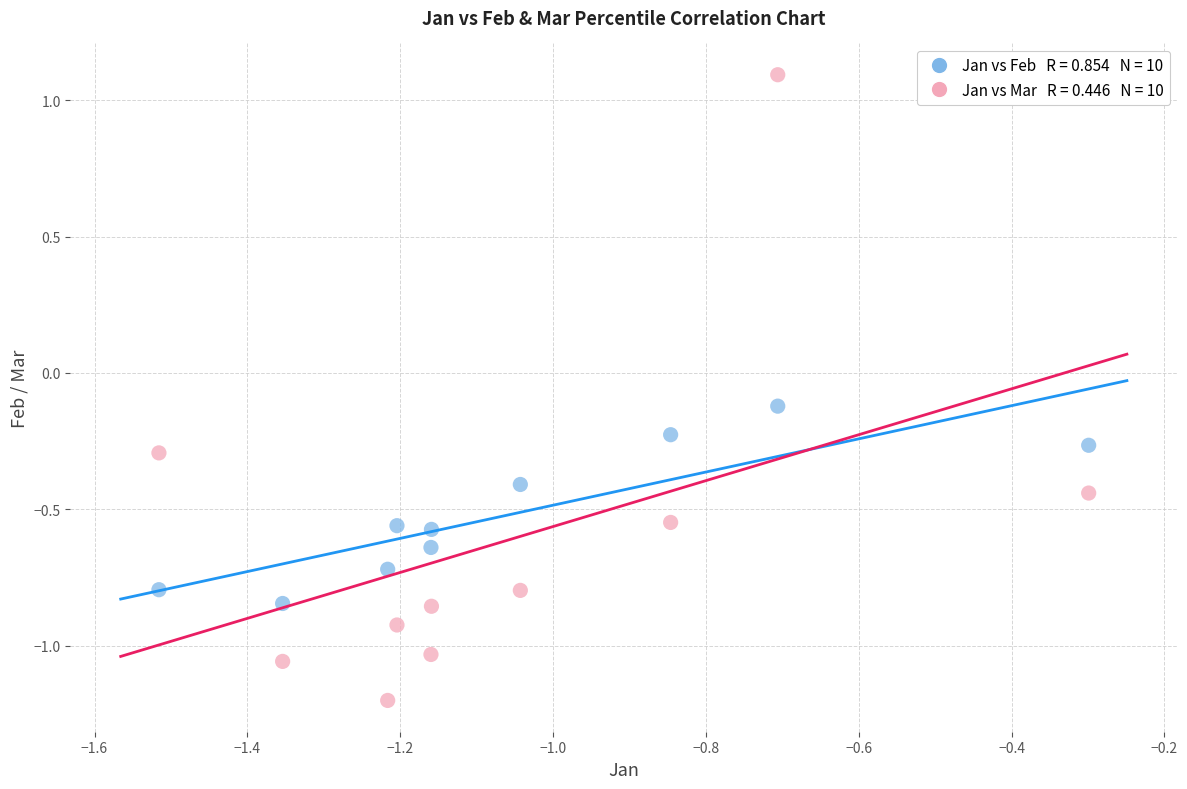

Across all data points, what is the range of X values (max minus min)?

1.2